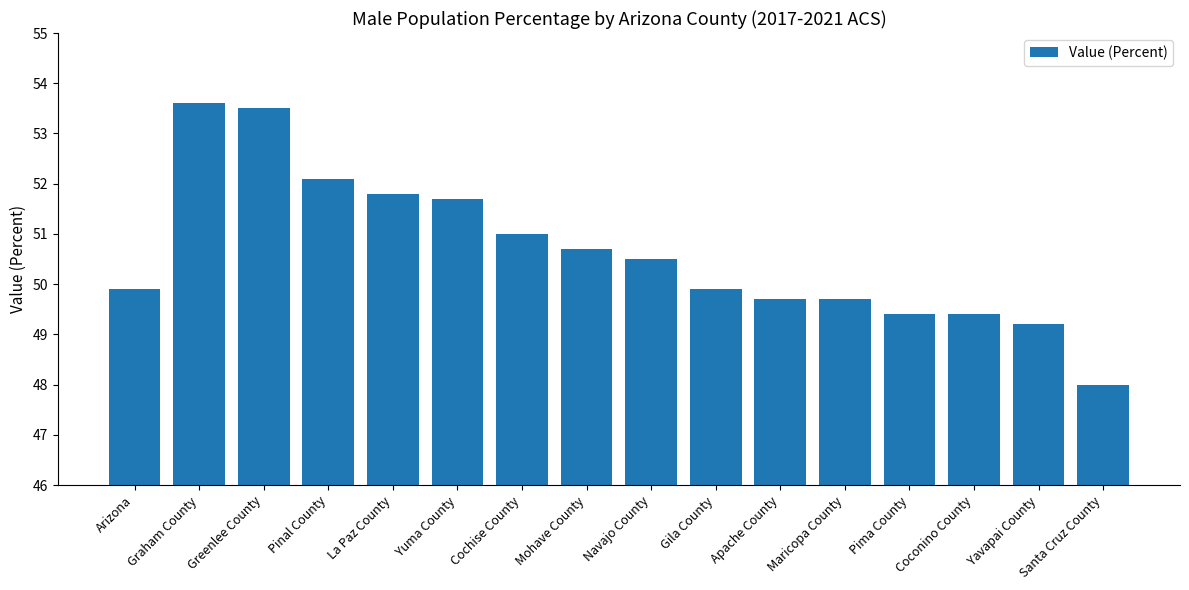

What is the value of the 2nd bar from the left?

53.6